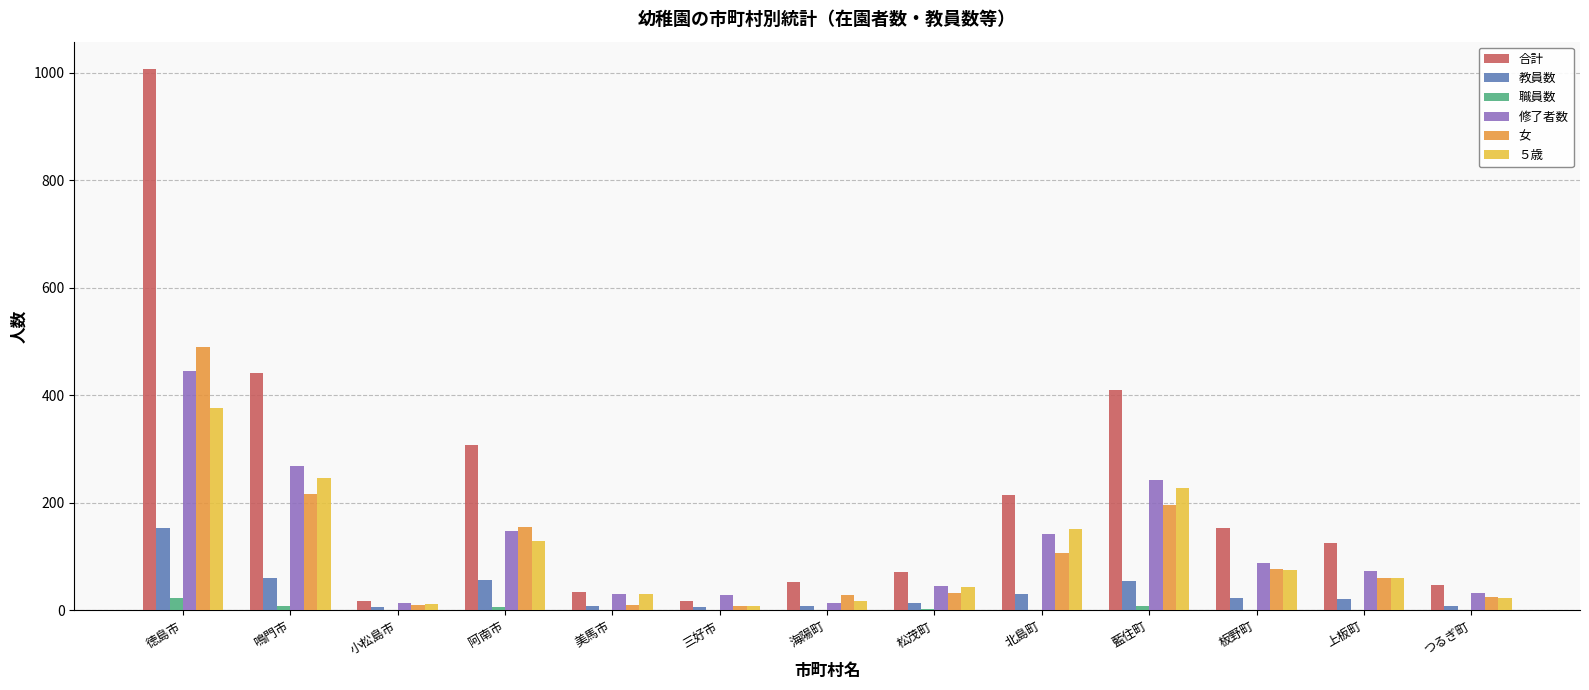

Is the value of 職員数 at 海陽町 greater than the value of ５歳 at 上板町?

No